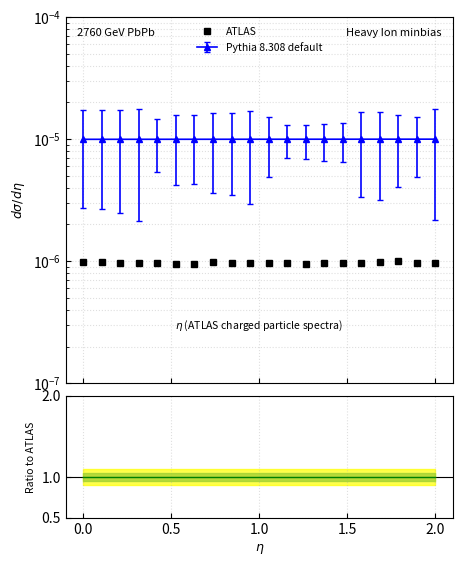

How many categories are shown in the chart?

20